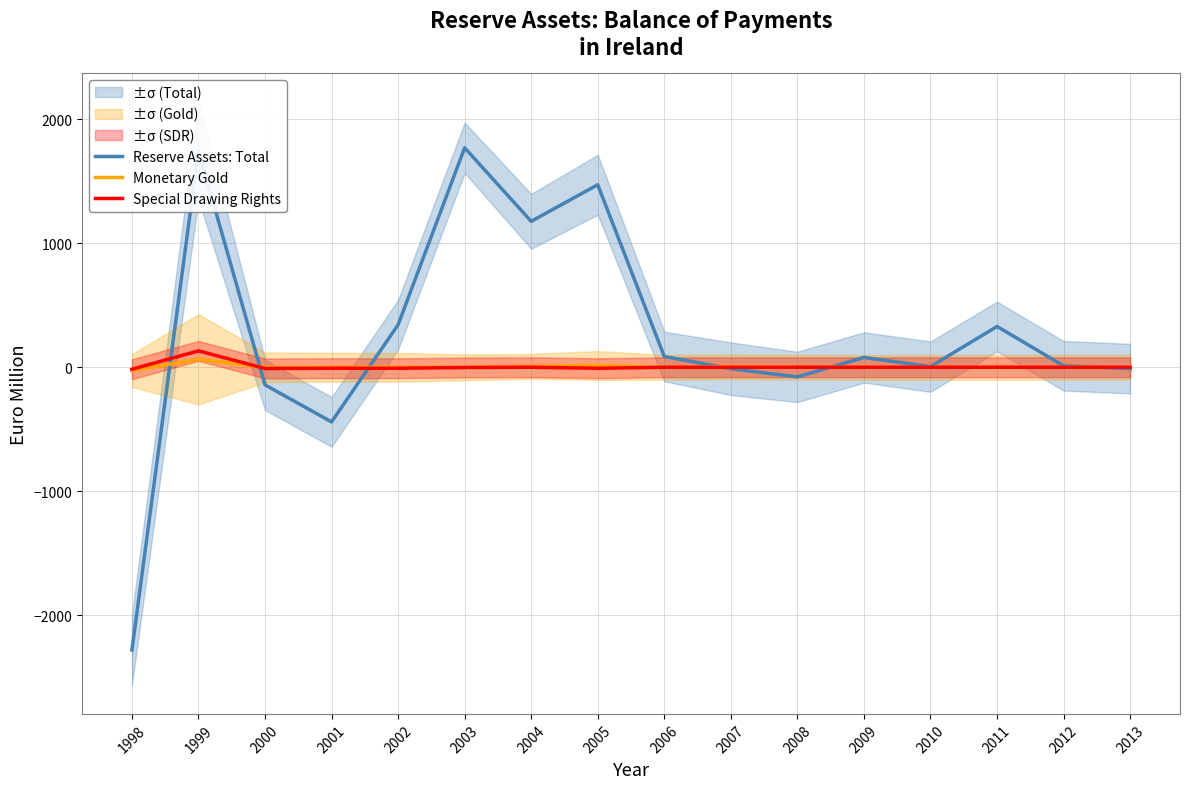

The Special Drawing Rights series shows 0 at 2009. True or false?

True